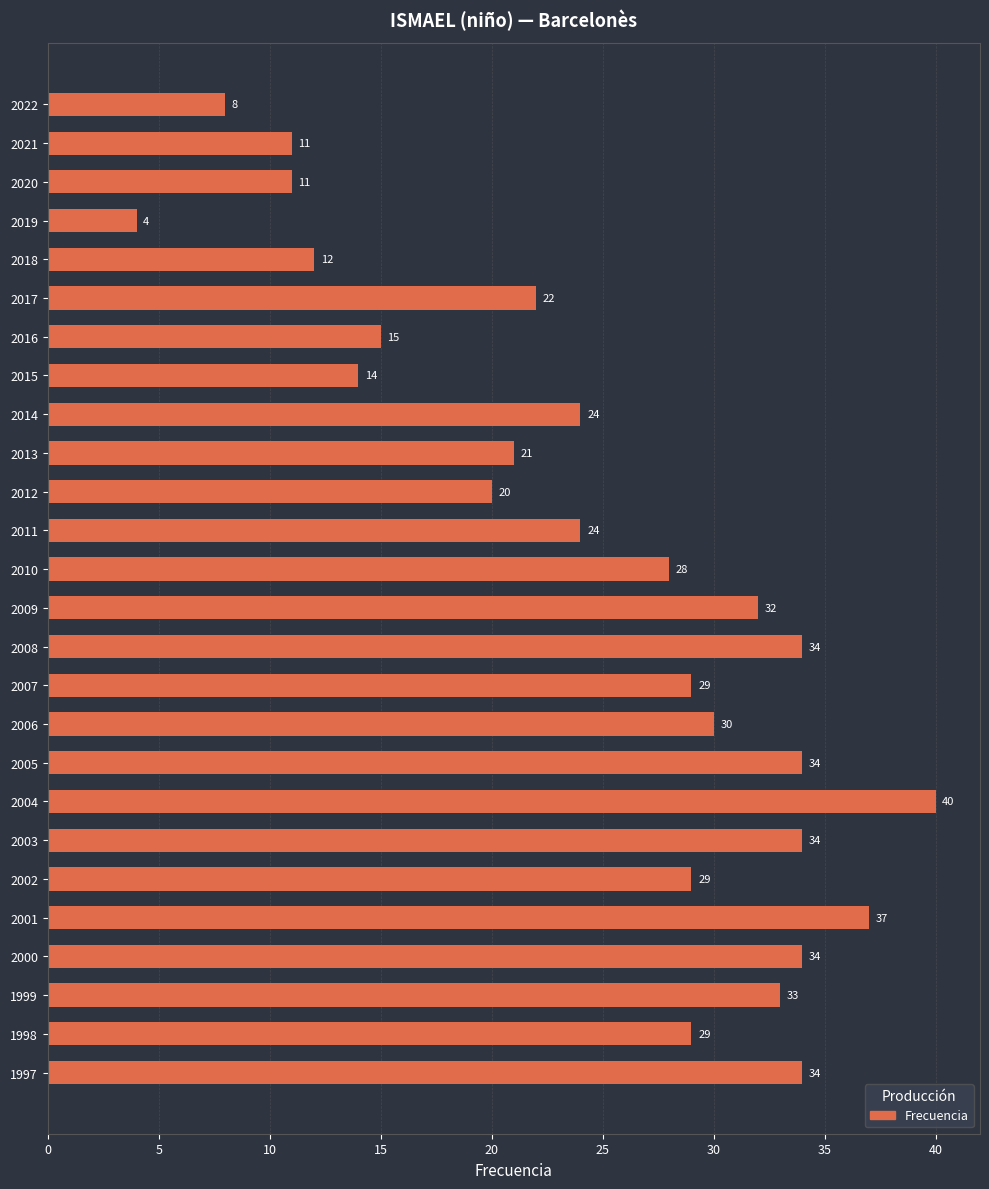

Is it true that the value at 1998 is 17?

False